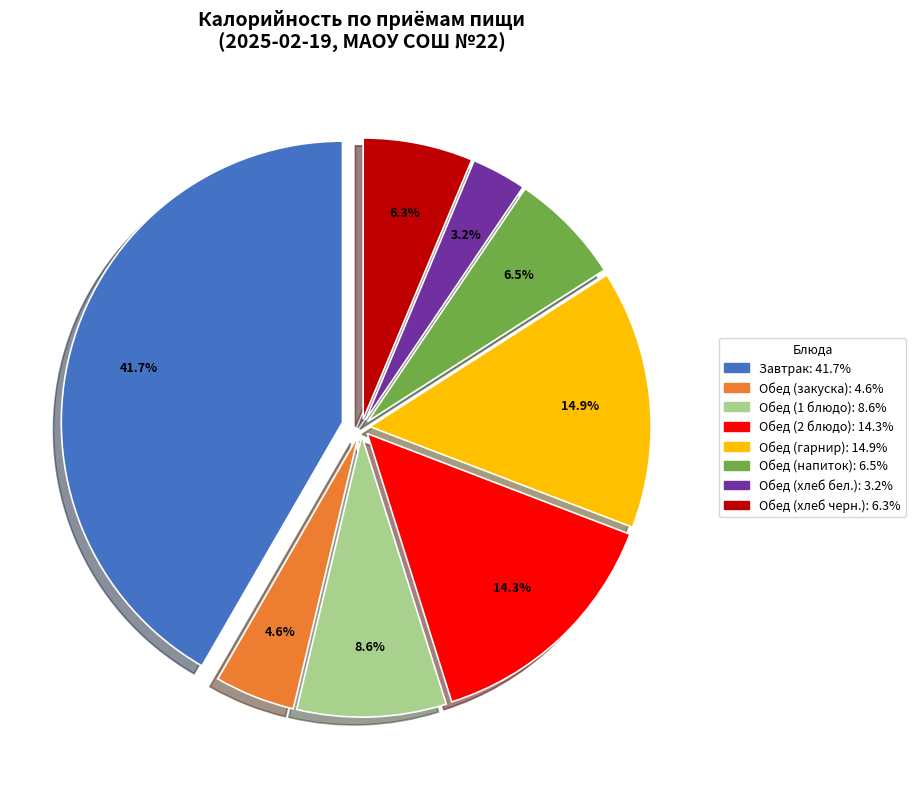

Which category has the smallest portion of the pie?

Обед (хлеб бел.)